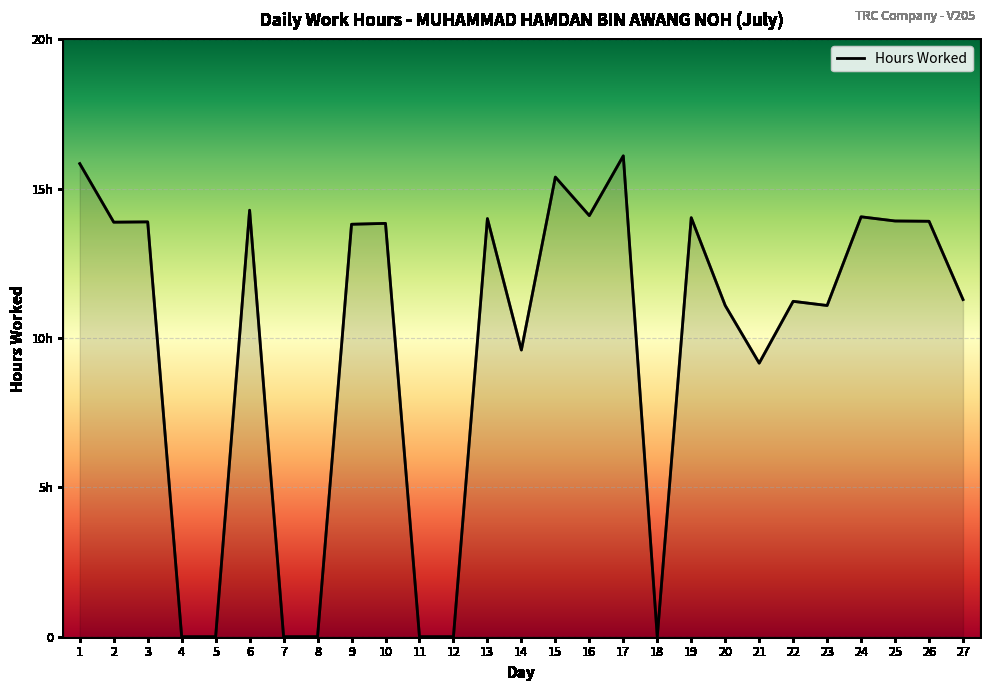

Does the chart have visible grid lines?

Yes